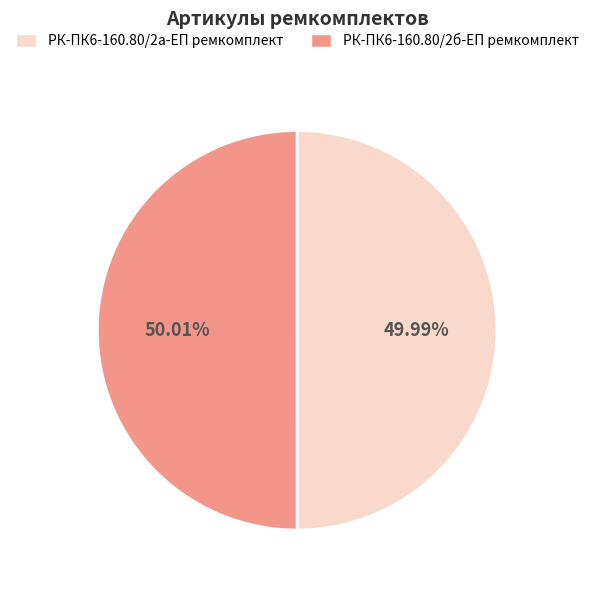

How many segments does this pie chart have?

2